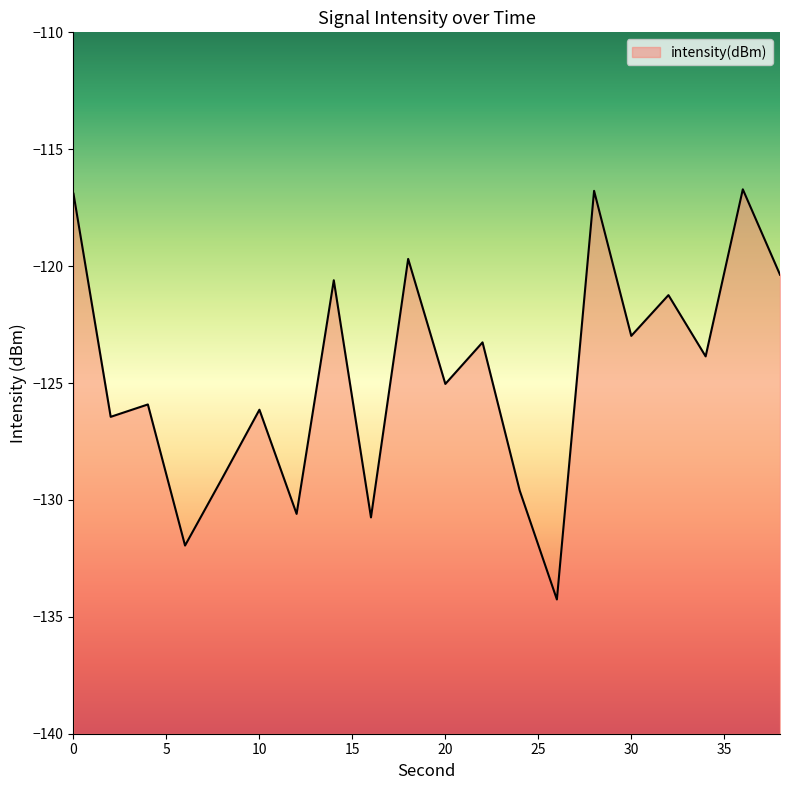

List the labels in order of value, largest first.

36, 28, 0, 18, 38, 14, 32, 30, 22, 34, 20, 4, 10, 2, 8, 24, 12, 16, 6, 26